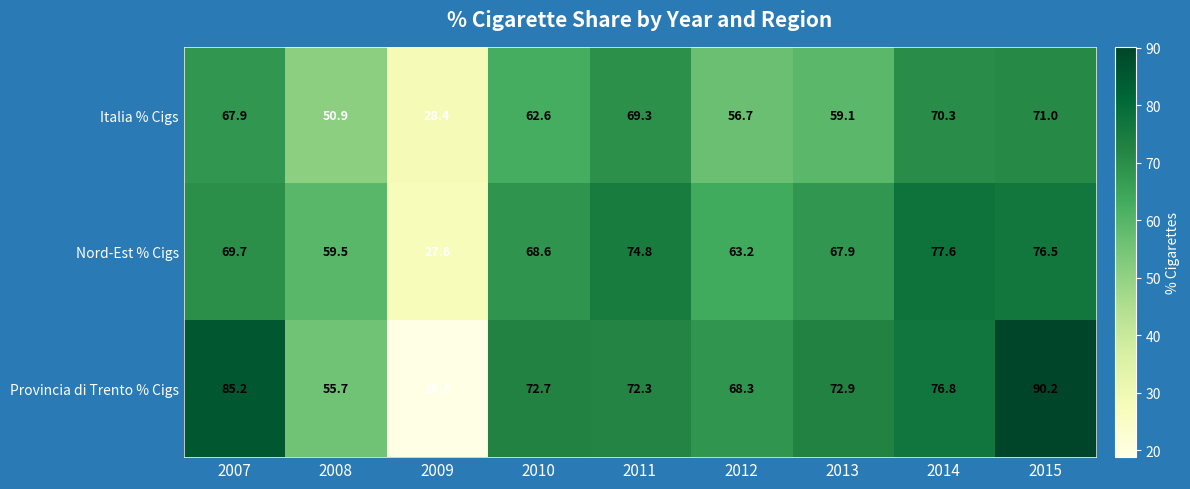

Which series changed the most between 2010 and 2015?

Provincia di Trento % Cigs